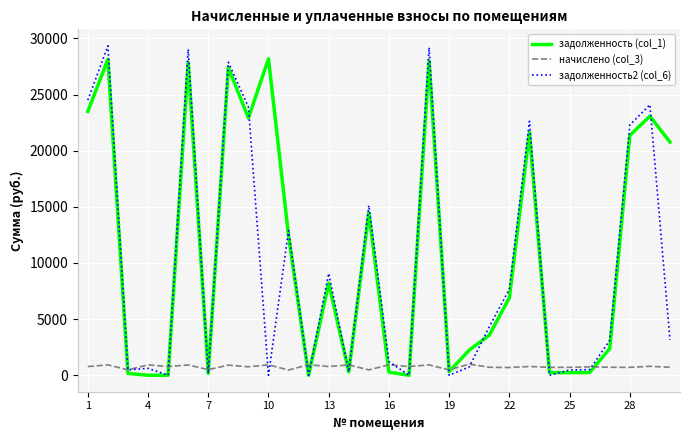

What are all the series names shown in the legend?

задолженность (col_1), начислено (col_3), задолженность2 (col_6)